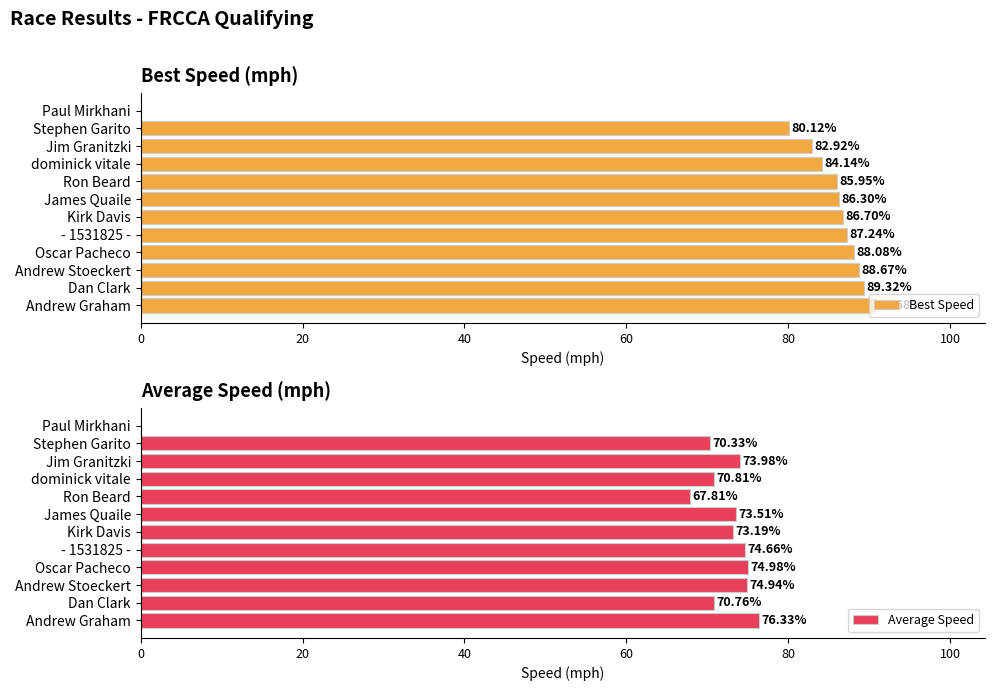

How many bars are there in each group?

2